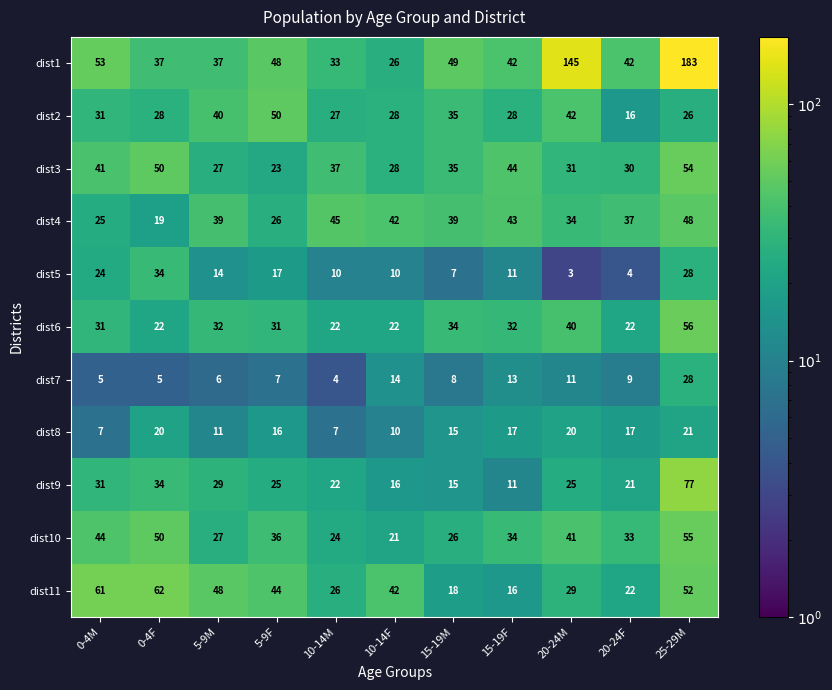

The value of dist10 at 15-19F is 34. True or false?

True